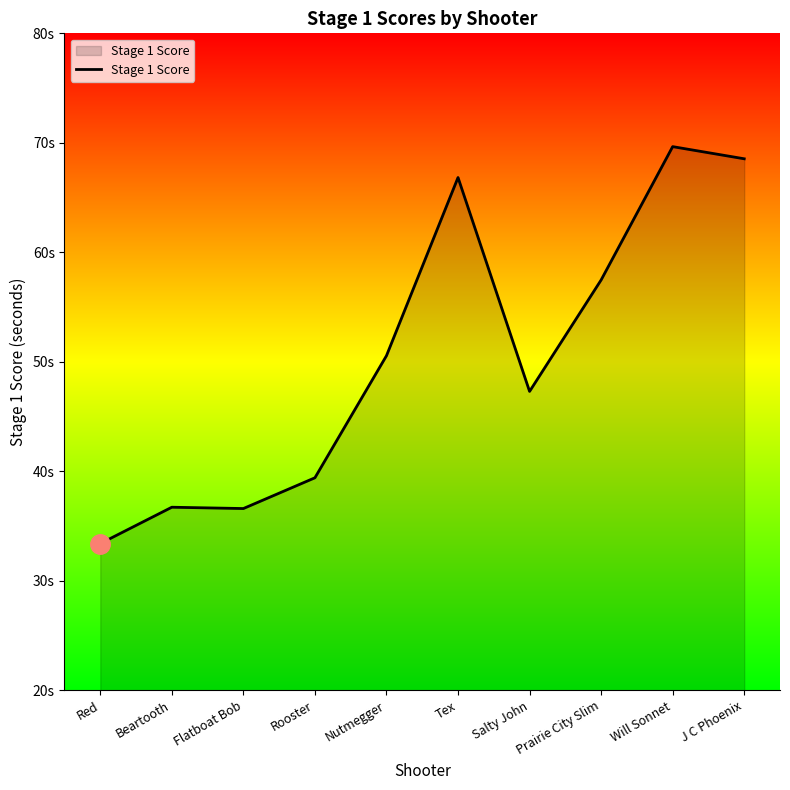

Is it true that the value at Nutmegger is 27.1?

False